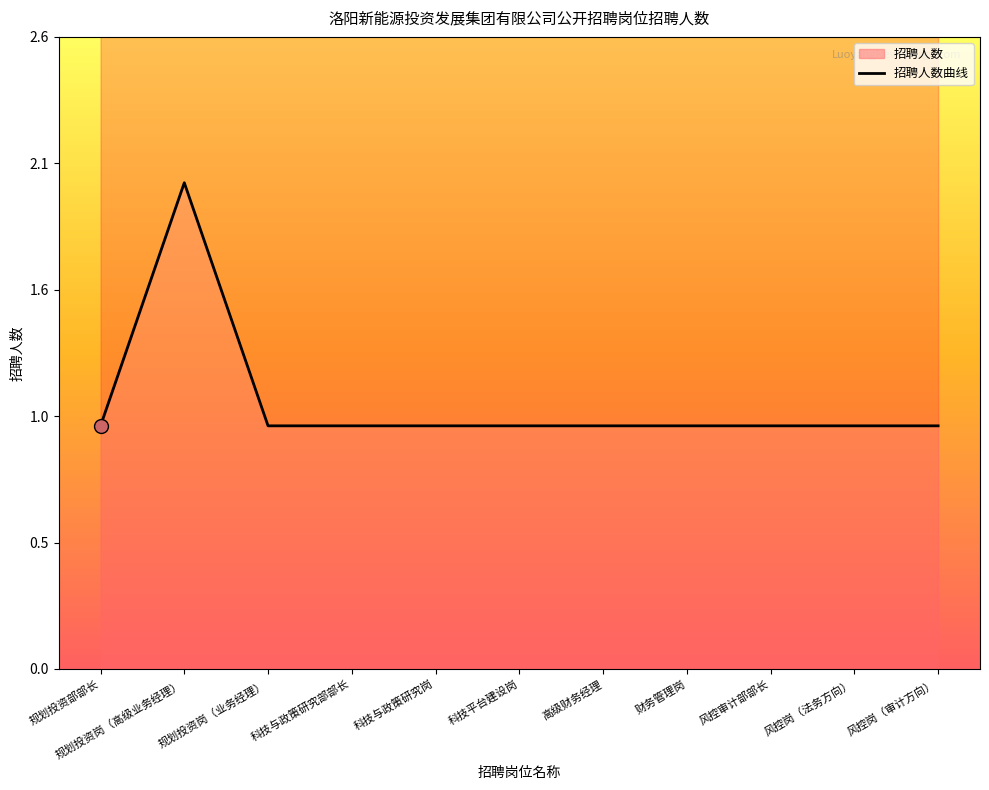

Which has a higher value, 科技与政策研究岗 or 规划投资部部长?

科技与政策研究岗